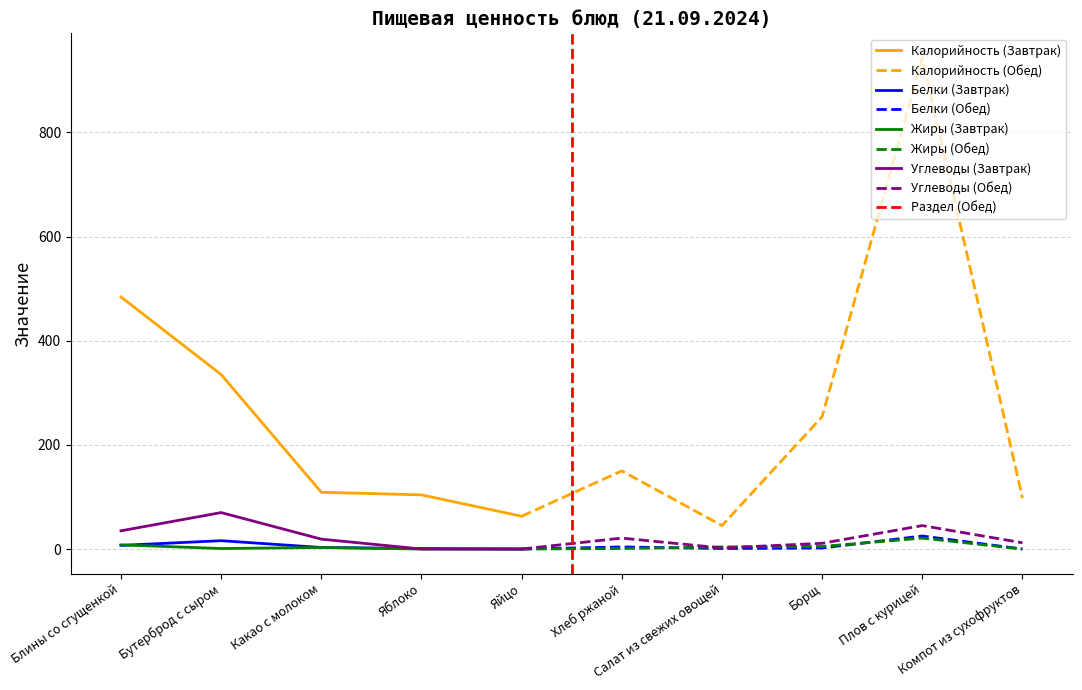

List the series in order of their peak value, highest first.

Калорийность, Углеводы, Белки, Жиры